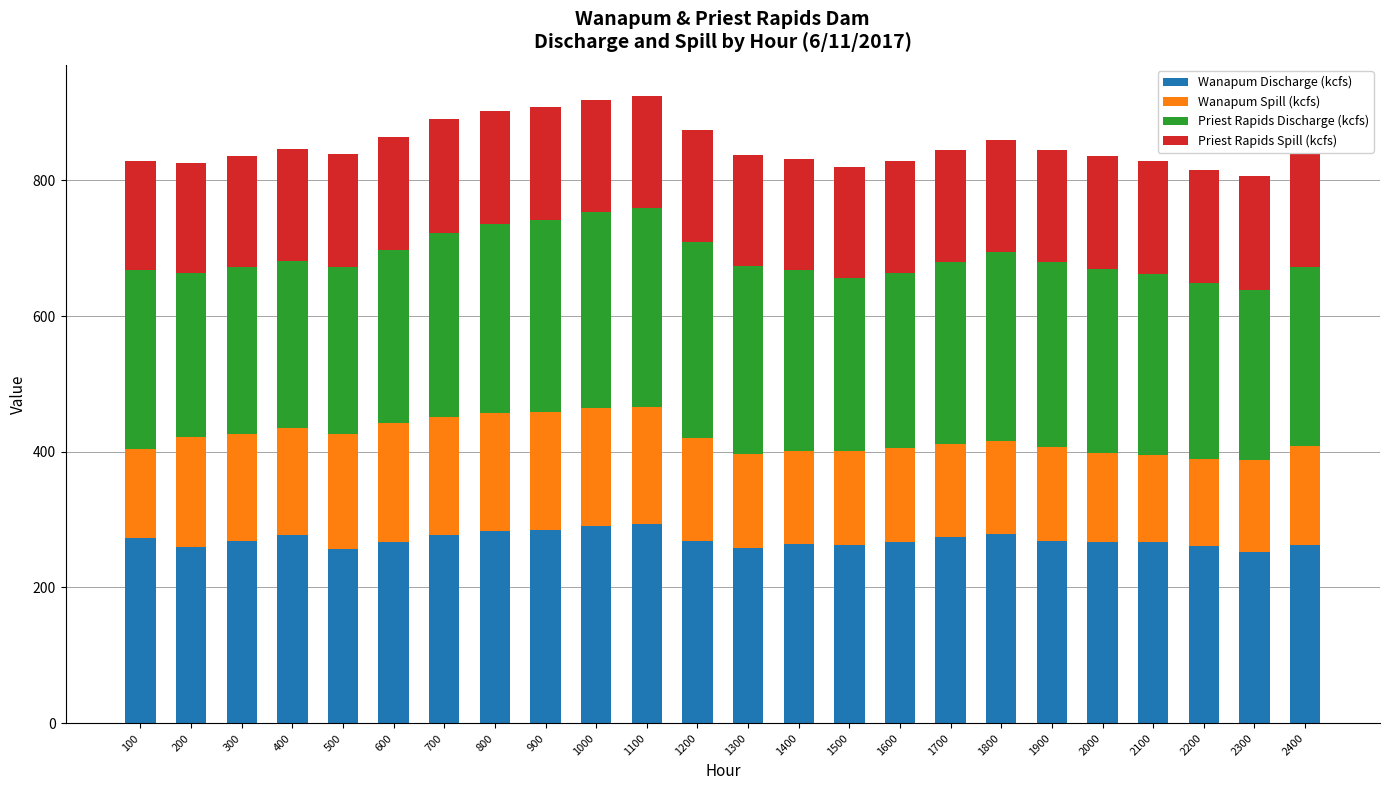

What is the difference between the maximum and second lowest values in the Wanapum Discharge (kcfs) series?

36.0